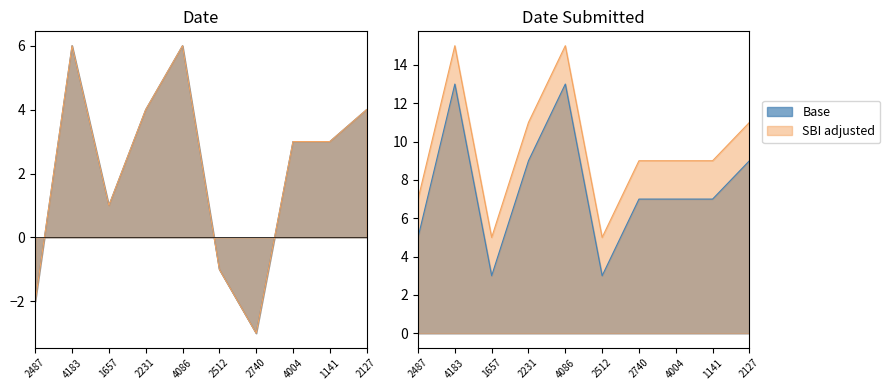

True or false: Date and Date Submitted cross at least once.

False